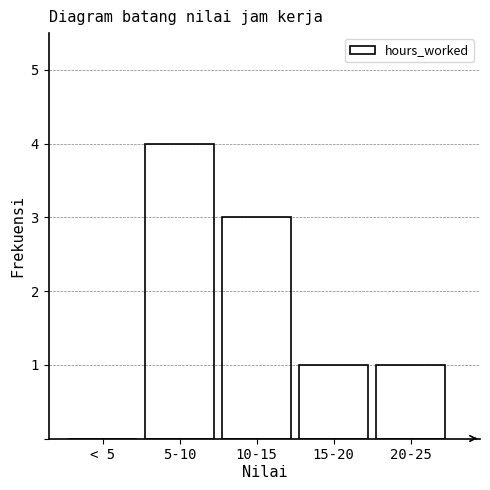

Reading right to left, list all the values displayed in this chart.

20-25=1	15-20=1	10-15=3	5-10=4	< 5=0